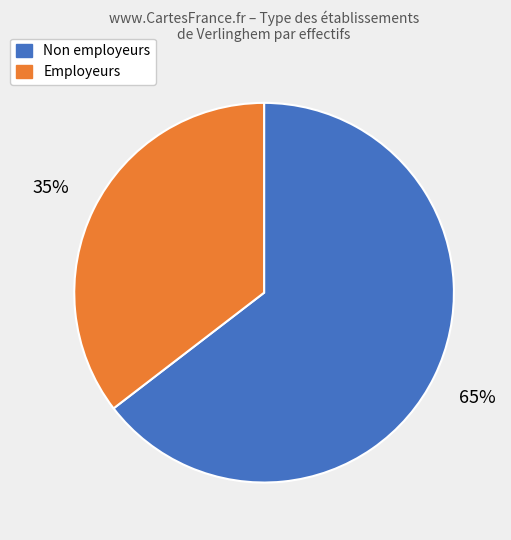

To the nearest percent, what is the average slice percentage?

50%